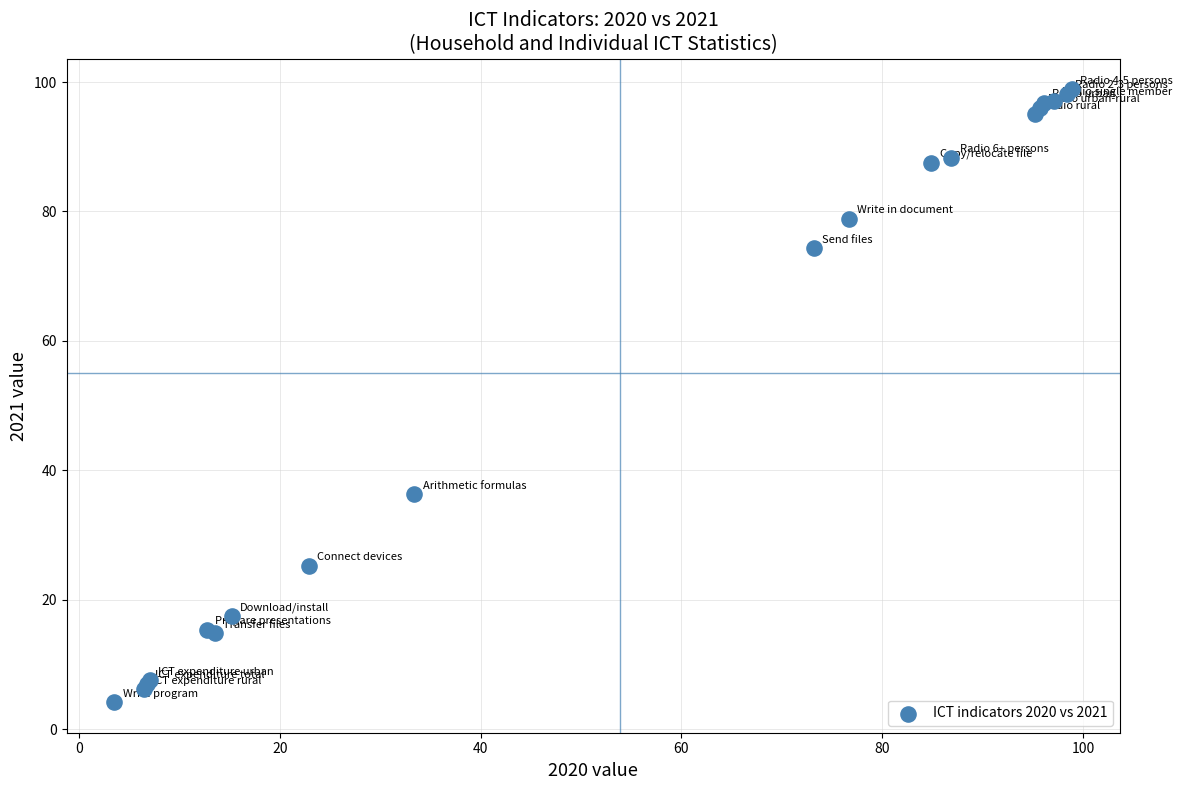

What Y value in the scatter plot is closest to 51?

36.3